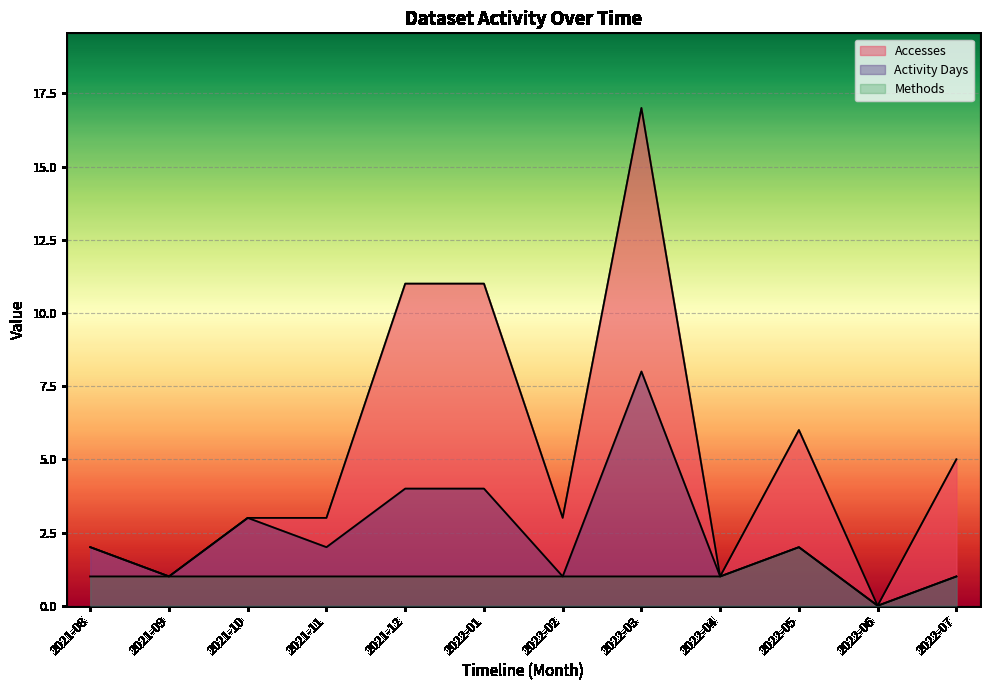

At which category is the sum across all series the highest?

2022-03